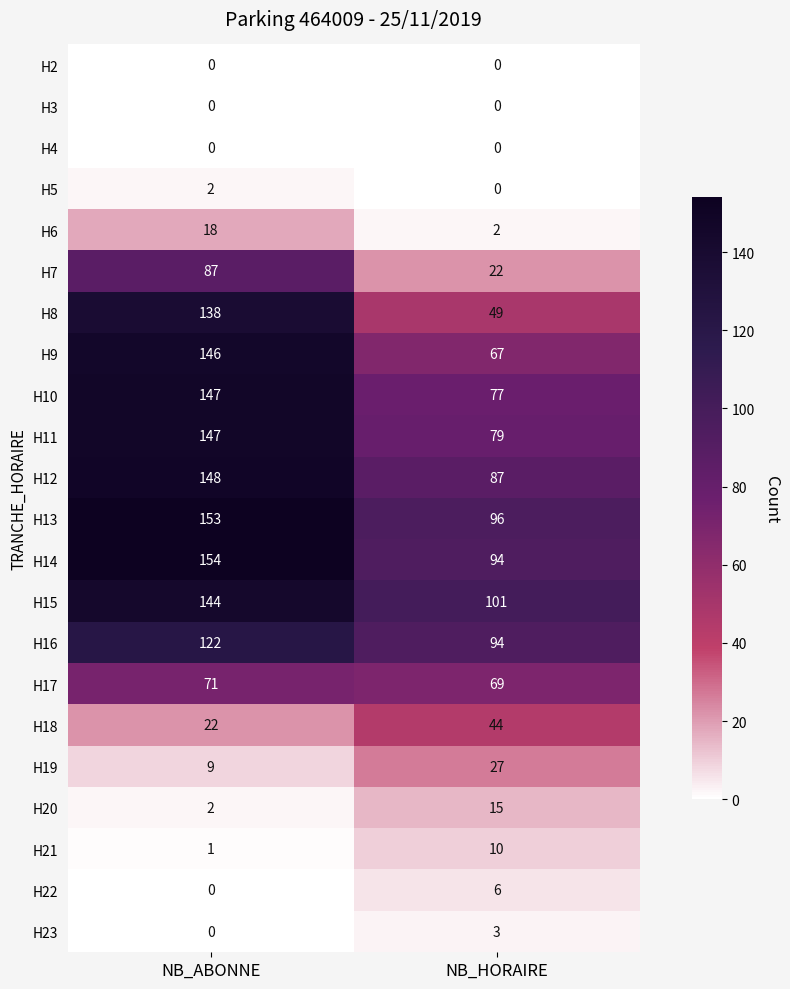

Which series has the largest total across all categories?

H13